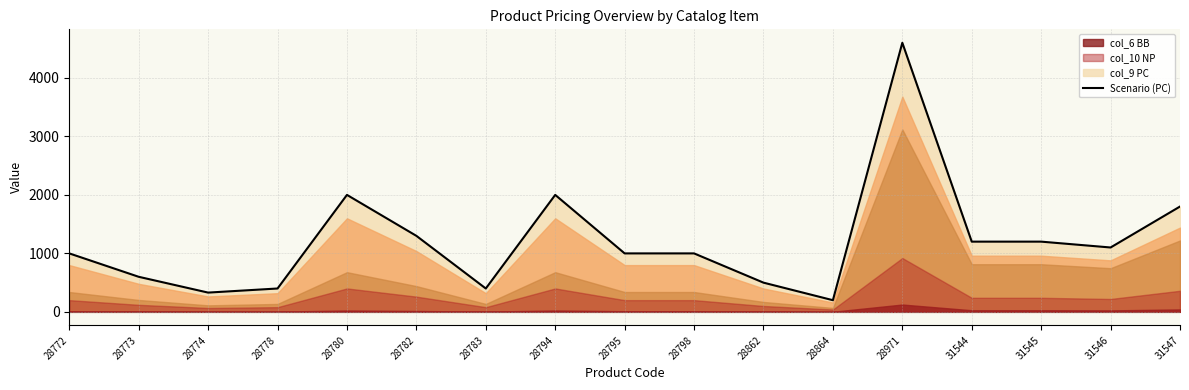

What is the ratio of the value at 31545 to the value at 31547?

0.7